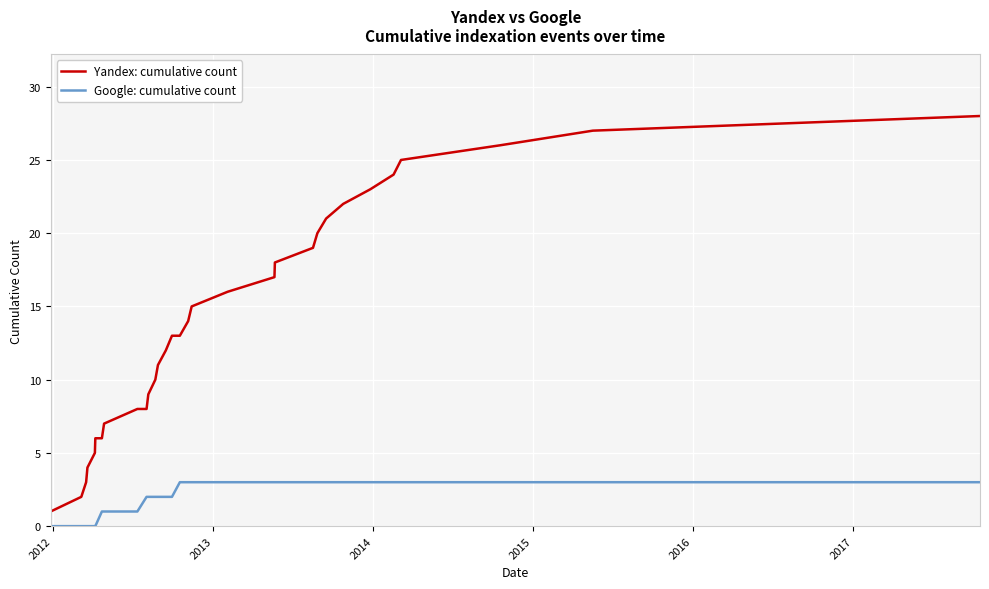

Which series has the largest range (max minus min)?

Yandex: cumulative count